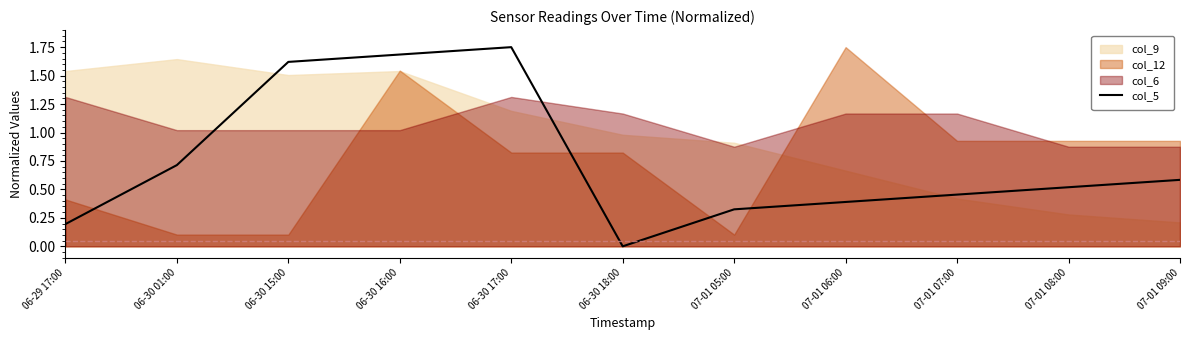

At which category does the data reach its first local valley?

06-30 18:00